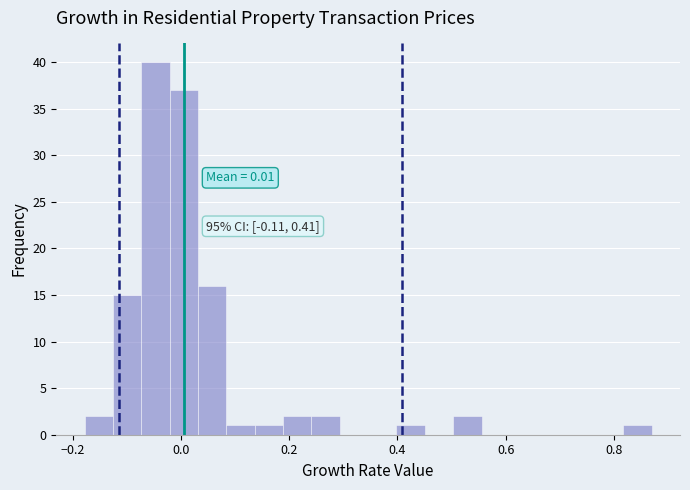

Around what value on the x-axis is the tallest bar? Give the approximate position of its centre, as read against the axis.

-0.04